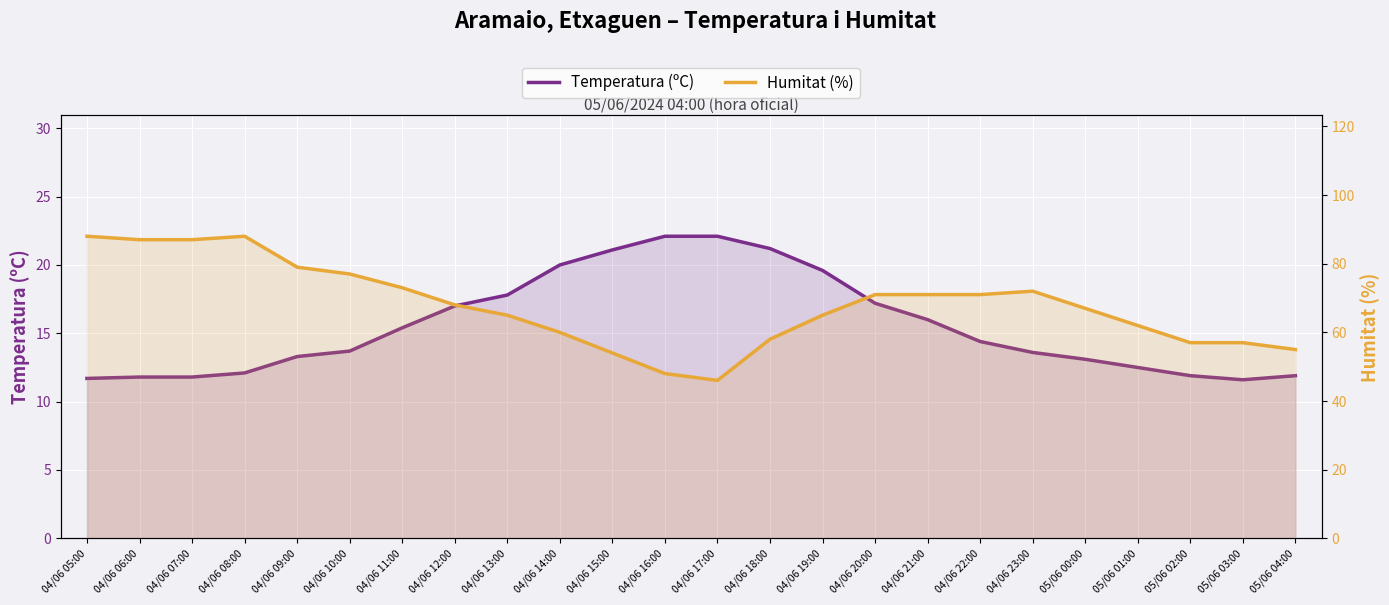

True or false: Humitat (%) and Temperatura (ºC) cross at least once.

False